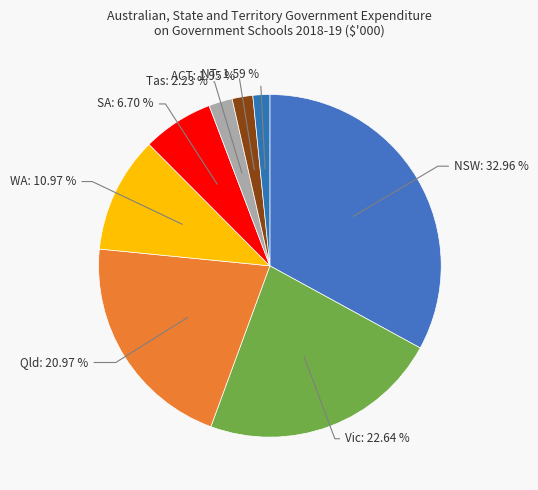

What is the largest slice in the pie chart?

NSW